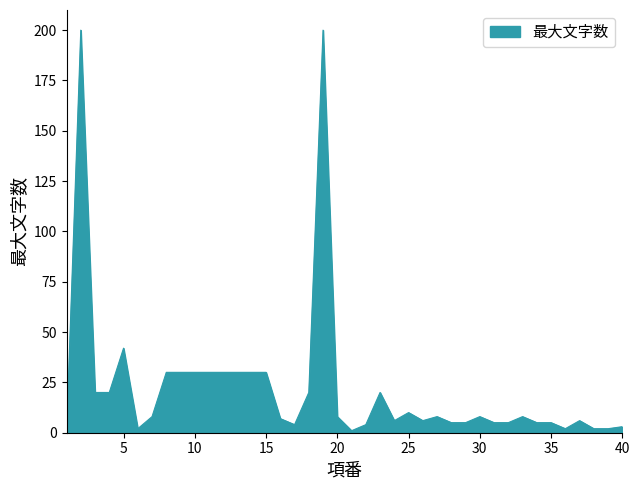

What is the average value?

22